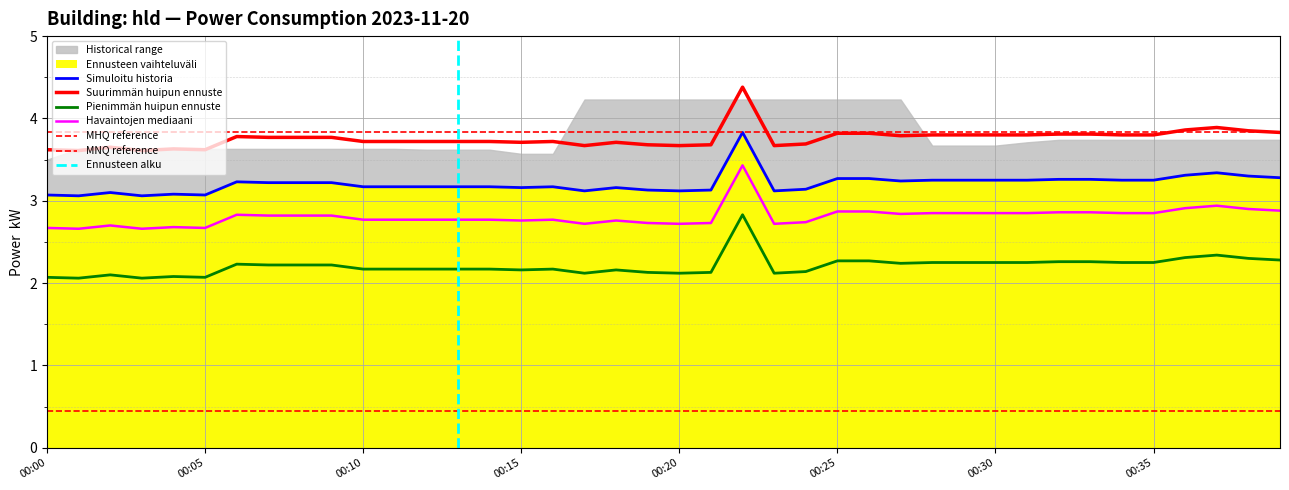

True or false: Havaintojen mediaani and Simuloitu historia cross at least once.

False